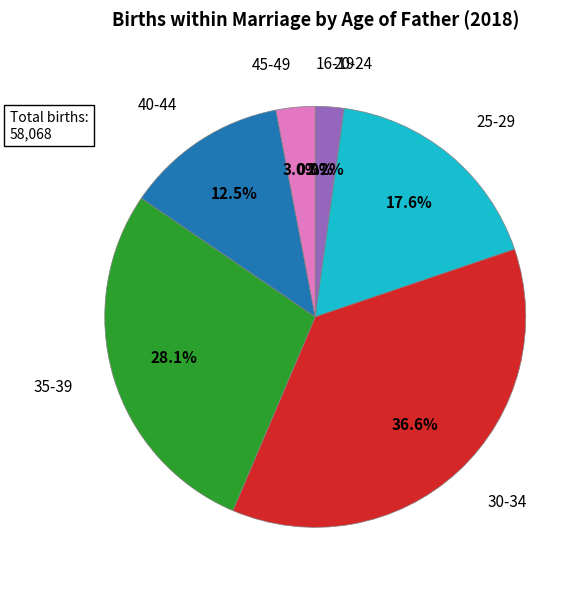

How much of the chart is everything except 45-49?

97.0%